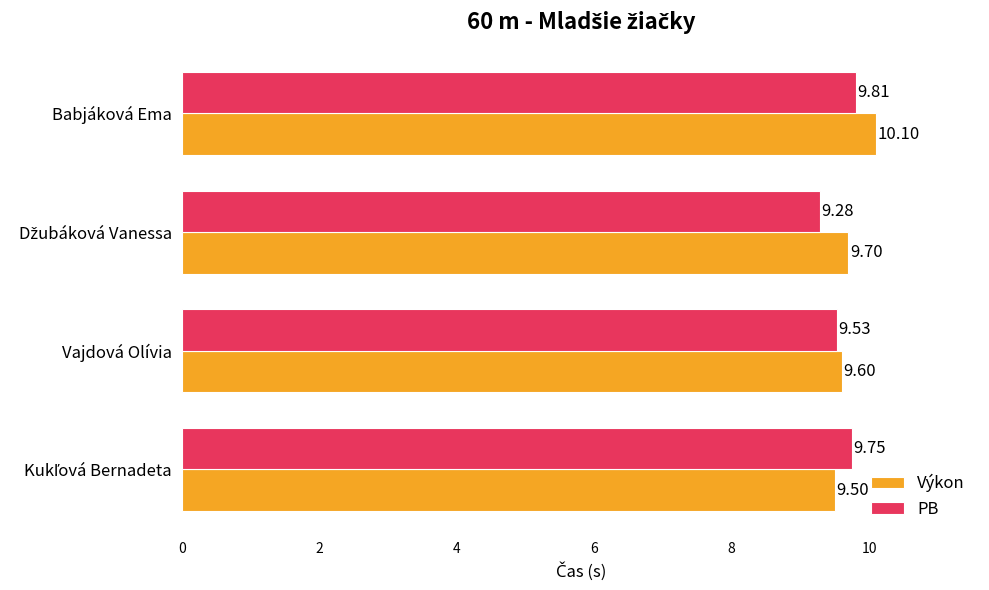

Rank the series by their maximum value, from lowest to highest.

PB, Výkon